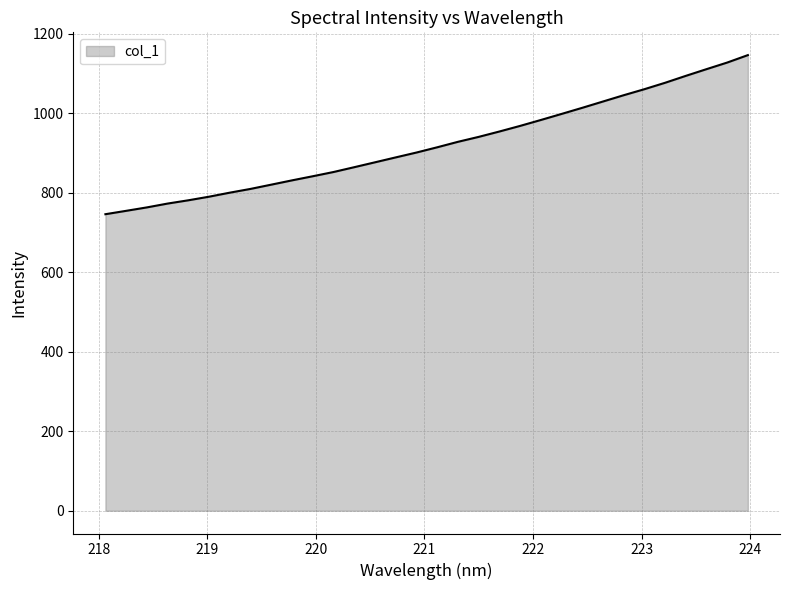

What is the difference between the maximum and minimum values?

400.1